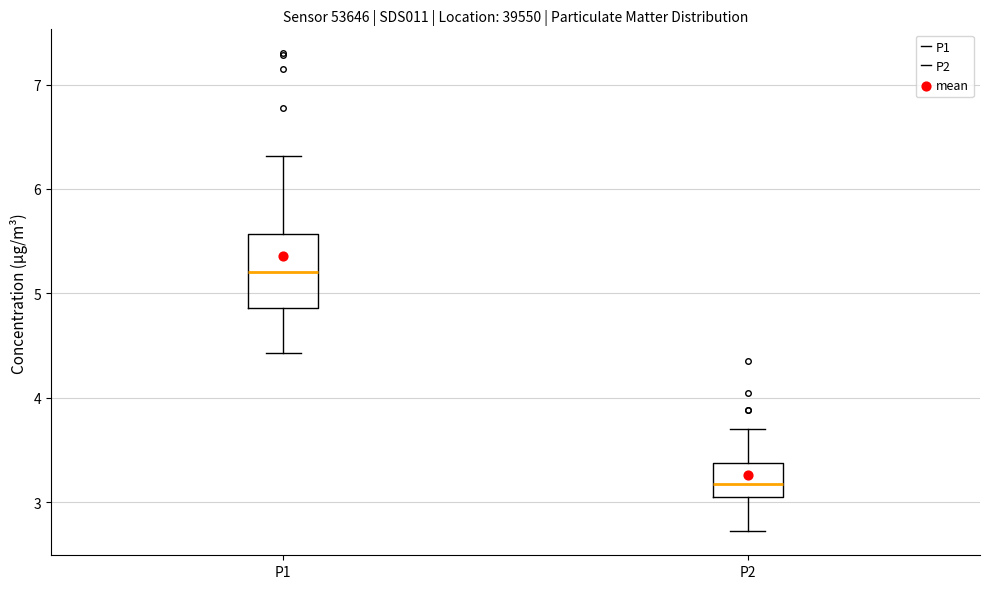

Reading left to right, read every box against the y-axis: the position of its median line, the range the box covers, and the ends of its whiskers. The values are not printed on the chart, so give them approximately, as read against the axis.

P1: median 5.2, box 4.9 to 5.6, whiskers 4.4 to 6.3
P2: median 3.2, box 3.0 to 3.4, whiskers 2.7 to 3.7